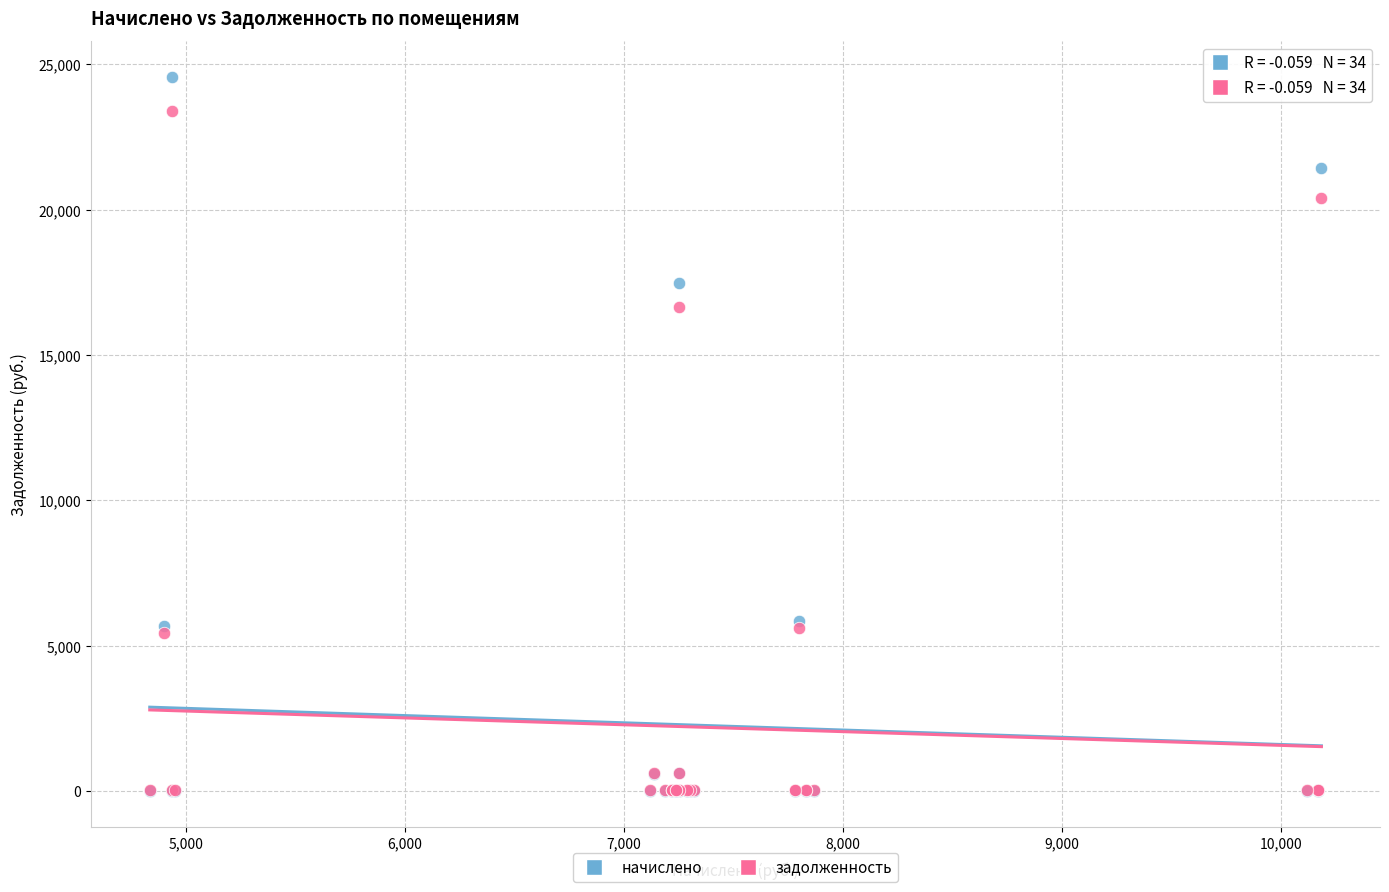

Across all series, what Y value is closest to 12289?

16667.3